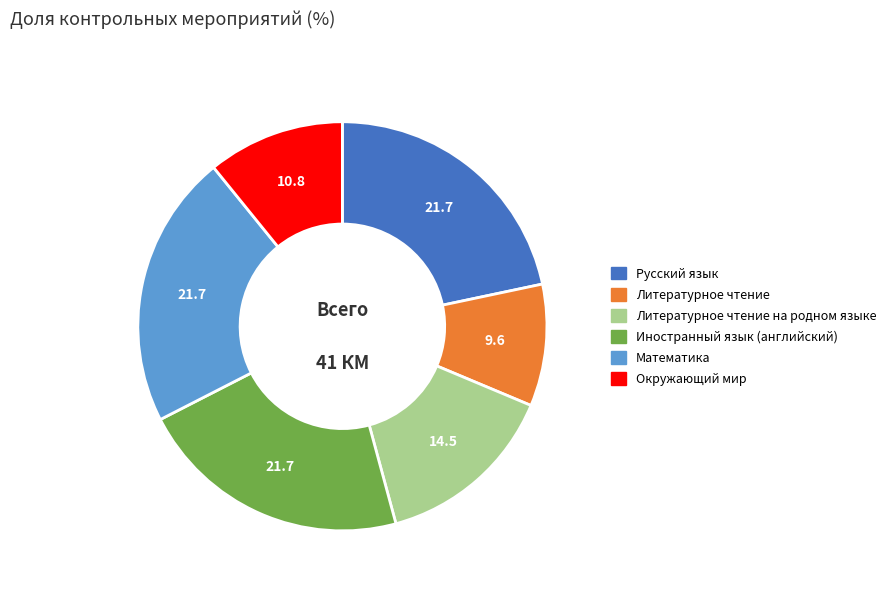

Does any single category account for the majority?

No